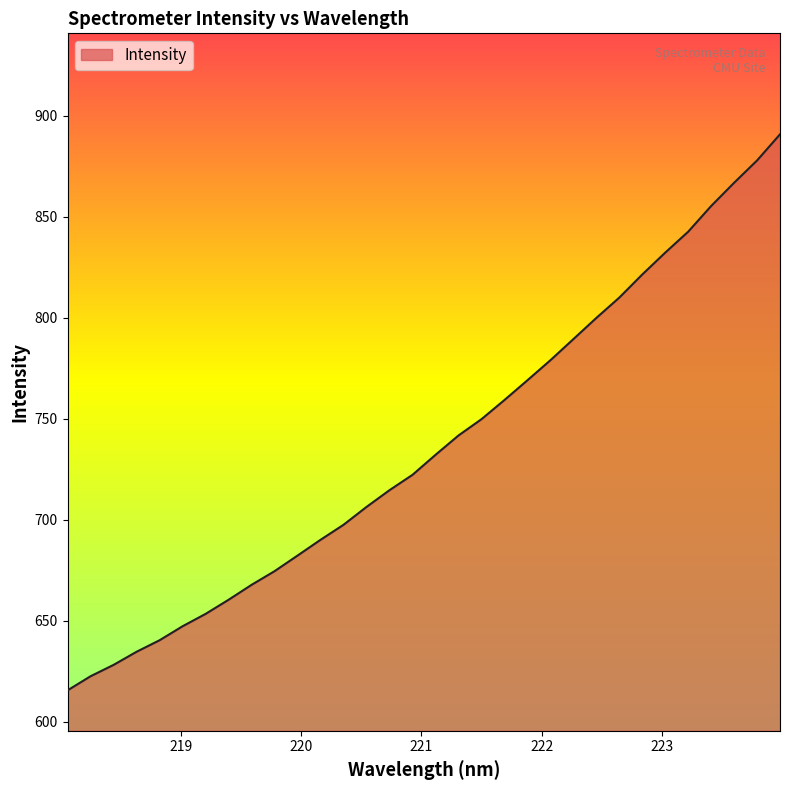

How many lines are shown in the chart?

1